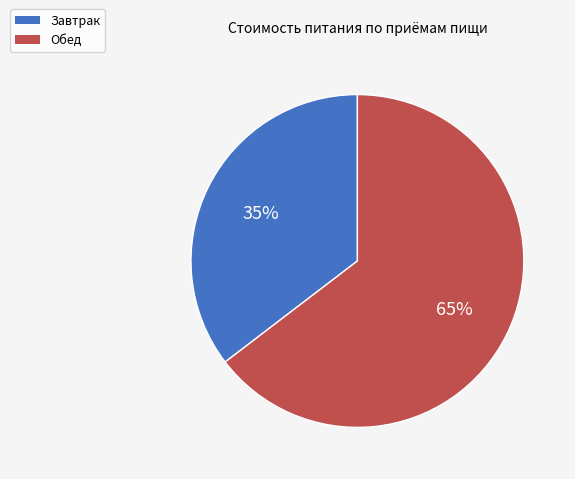

Count the number of slices in the pie.

2